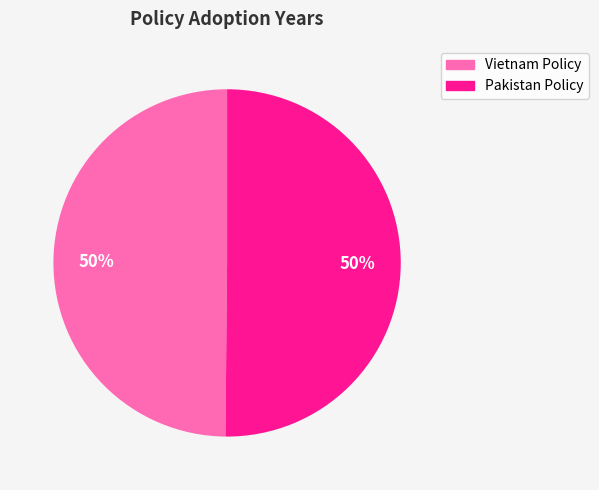

To the nearest percent, what is the average slice percentage?

50%